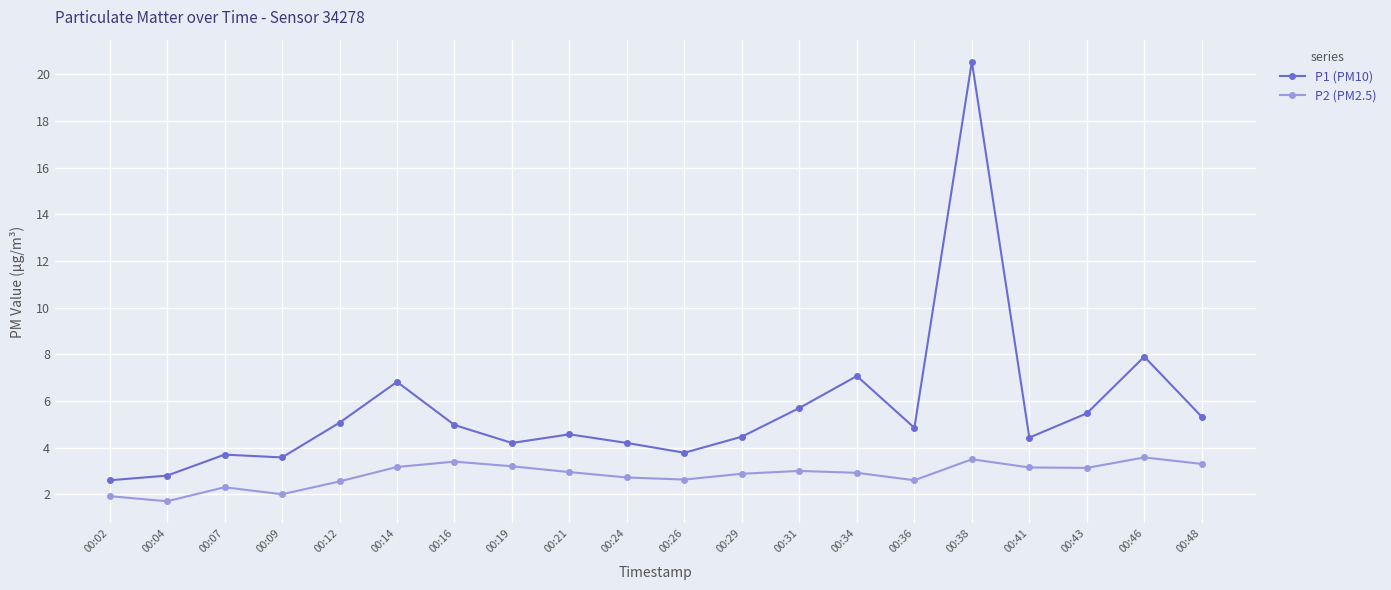

True or false: P2 (PM2.5) and P1 (PM10) intersect in this chart.

False